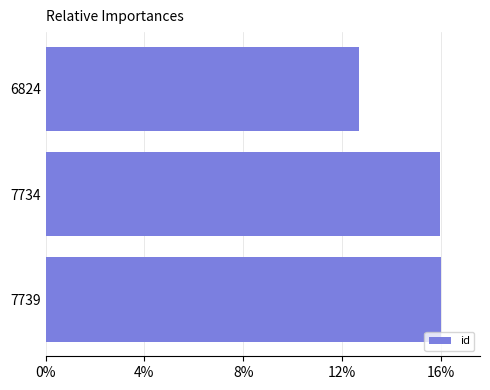

What is the average value?

14.9